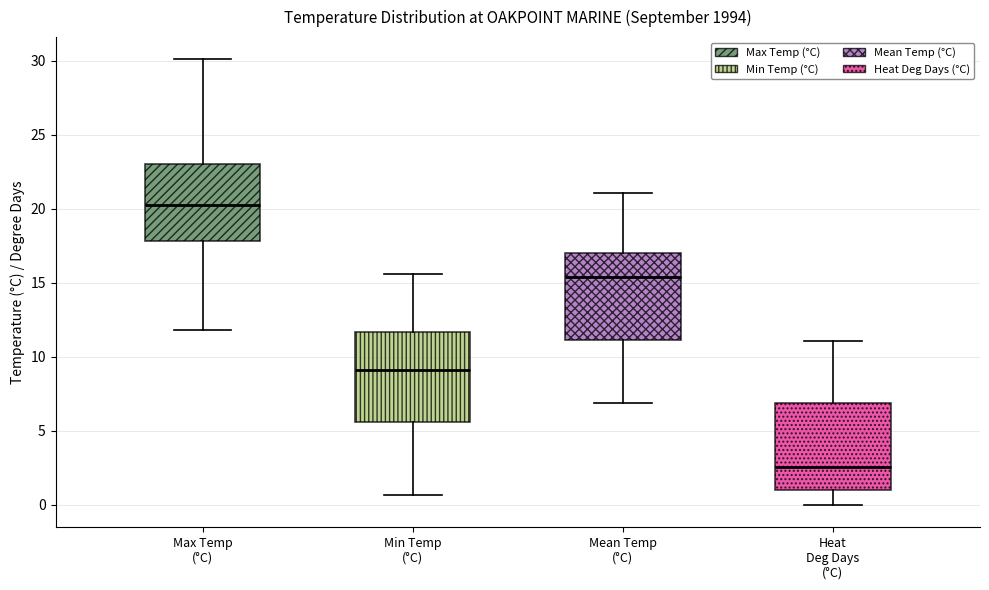

Where is the lower edge of the box for Heat Deg Days (°C) on the y-axis? The values are not printed on the chart, so give them approximately, as read against the axis.

1.0